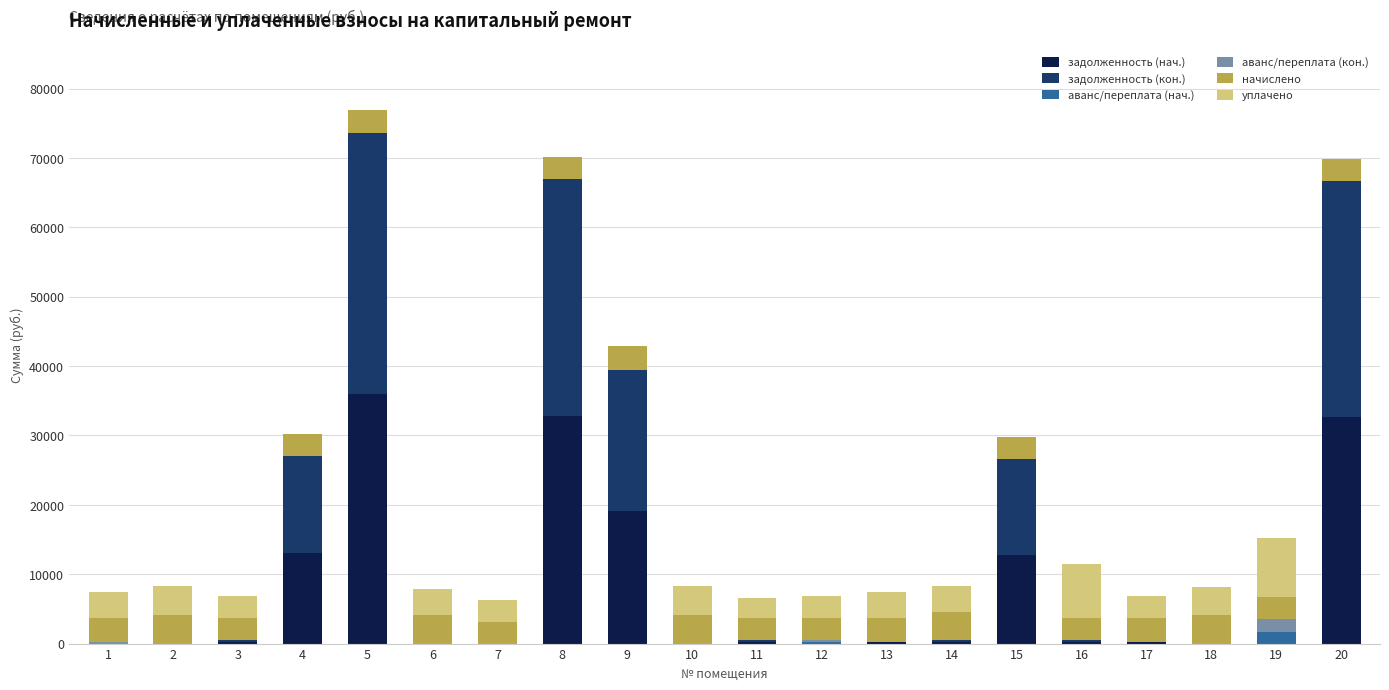

Between 18 and 19, which series saw the biggest shift?

уплачено